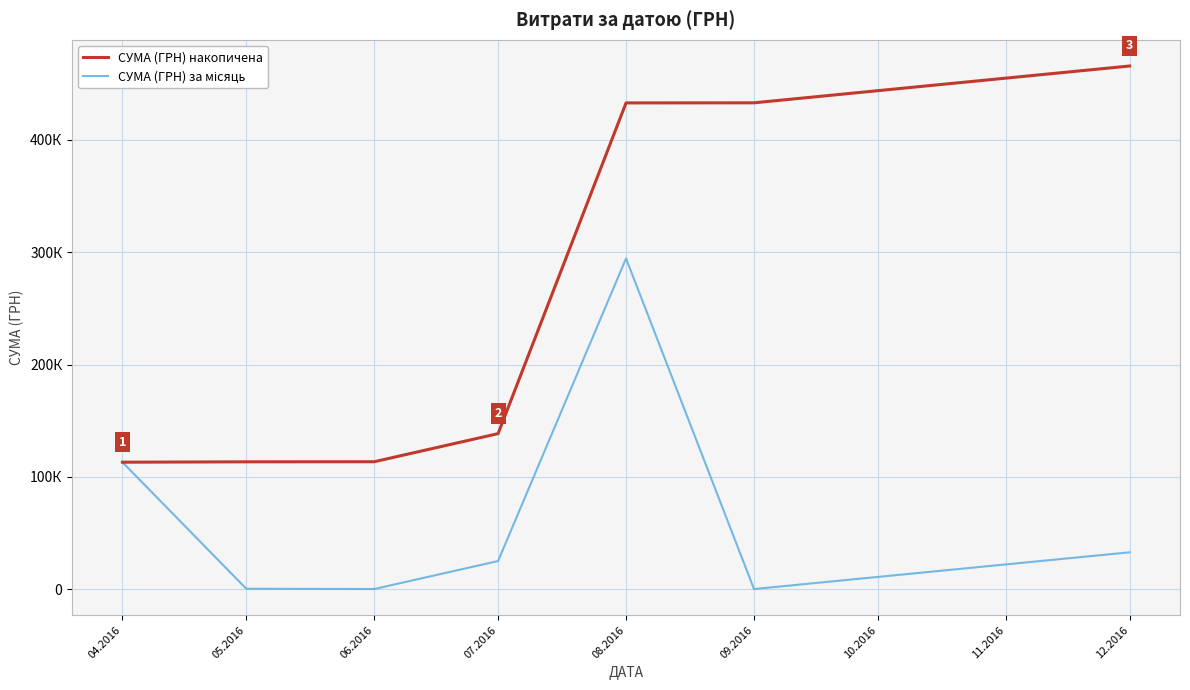

How many data points in СУМА (ГРН) накопичена are above 138479?

4